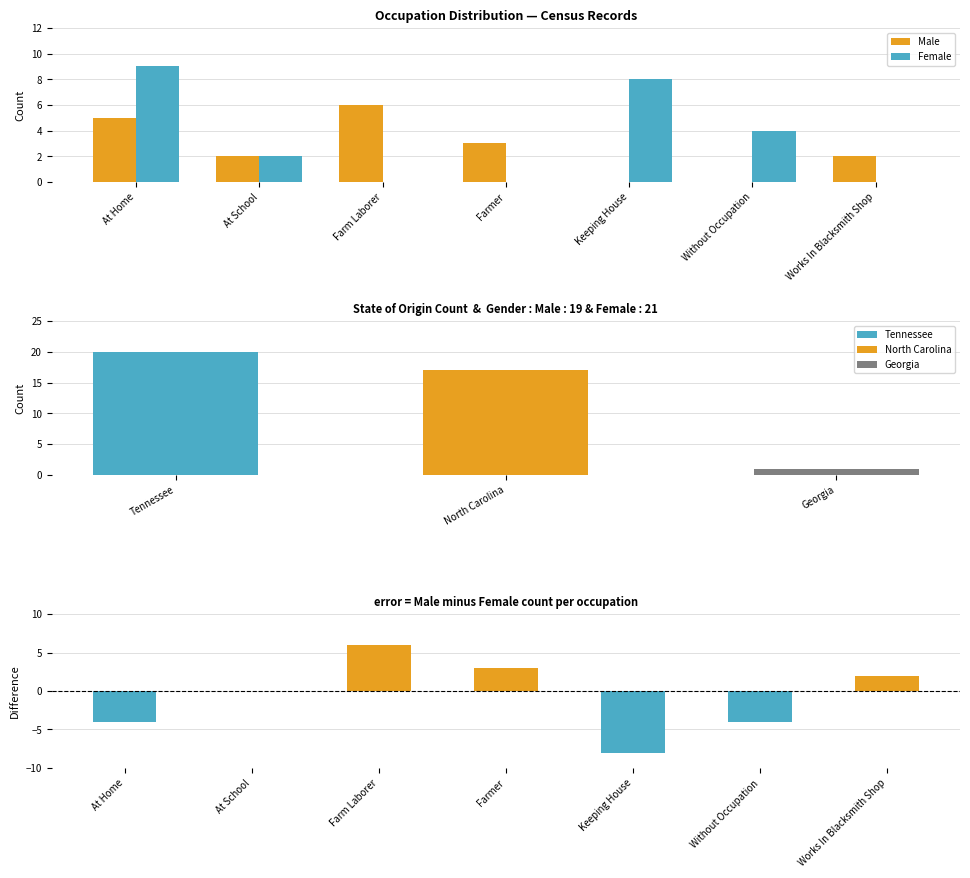

Between At Home and Without Occupation, which series saw the biggest shift?

Male